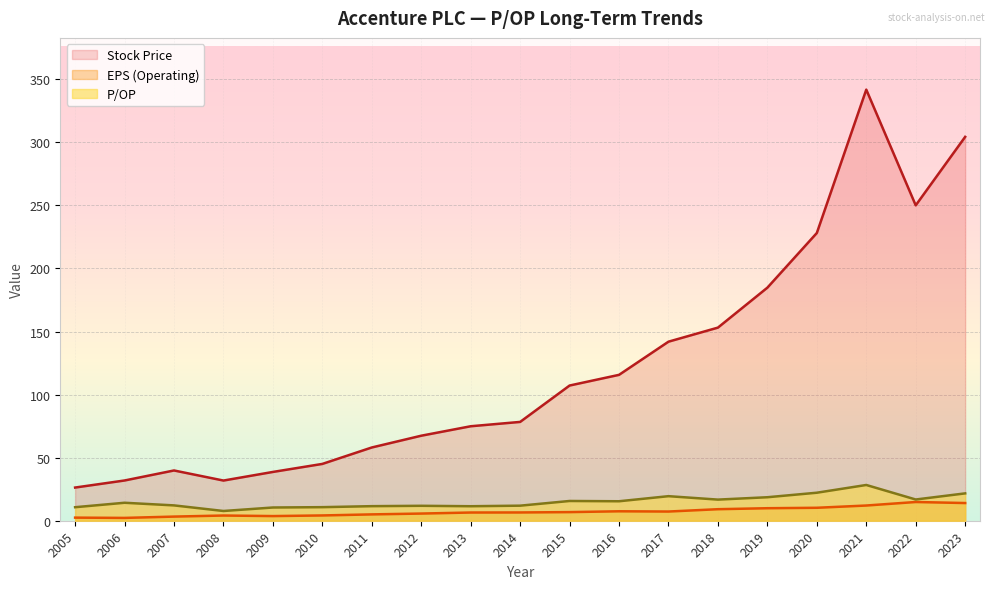

What is the difference between the maximum and second lowest values in the P/OP series?

17.9